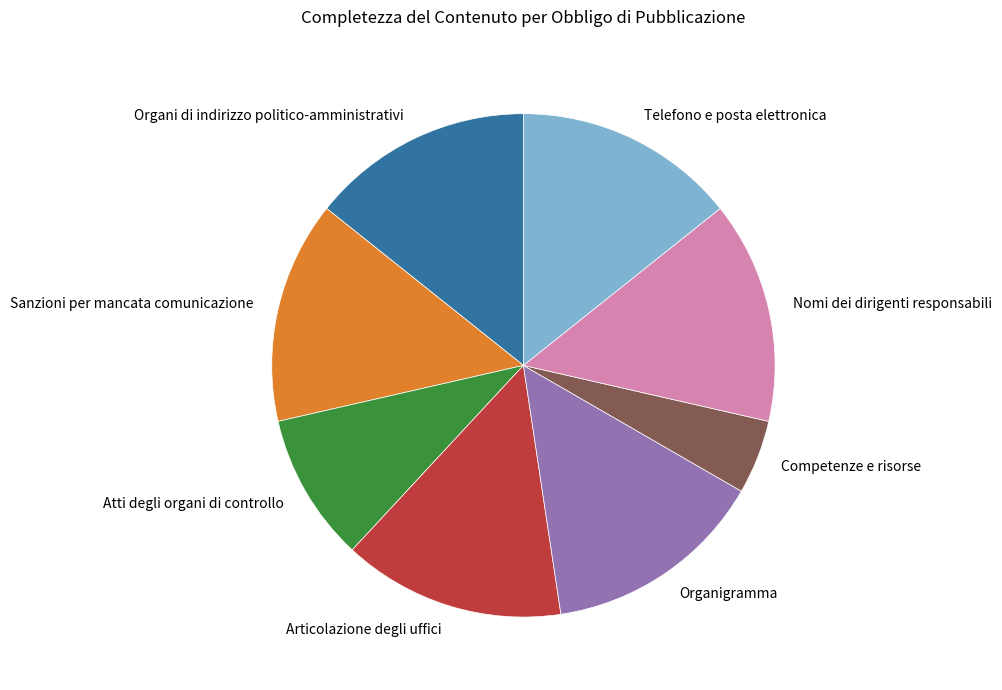

Which slice is the smallest?

Competenze e risorse